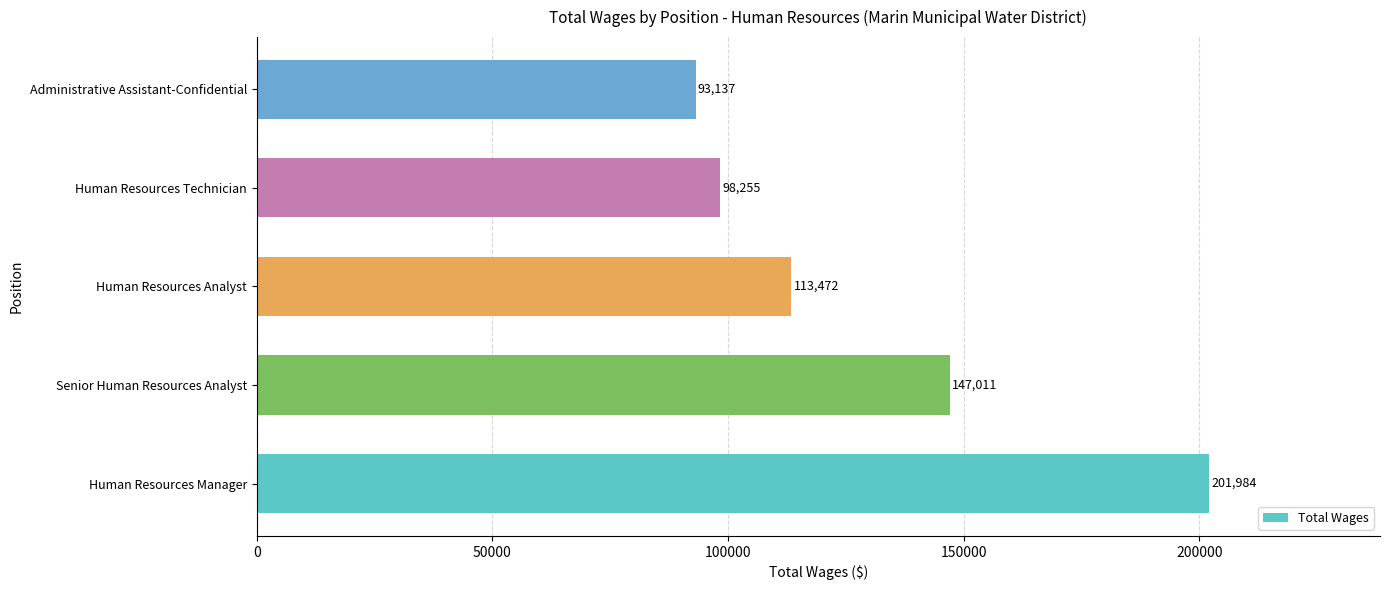

What is the minimum value shown in the chart?

93137